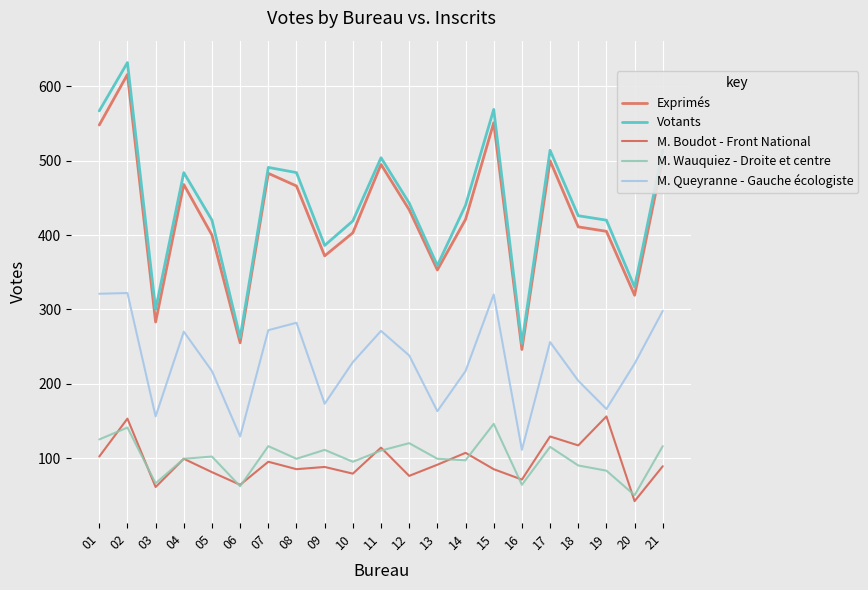

What is the maximum value shown in the chart?

632